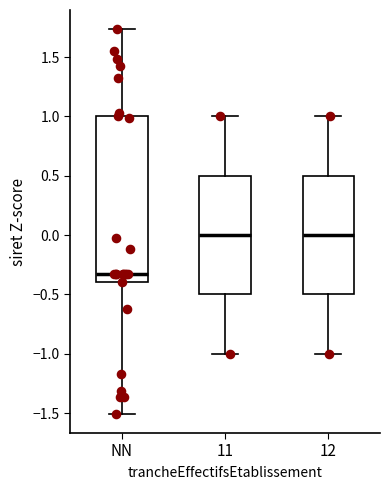

Where is the lower edge of the box for NN on the y-axis? The values are not printed on the chart, so give them approximately, as read against the axis.

-0.40